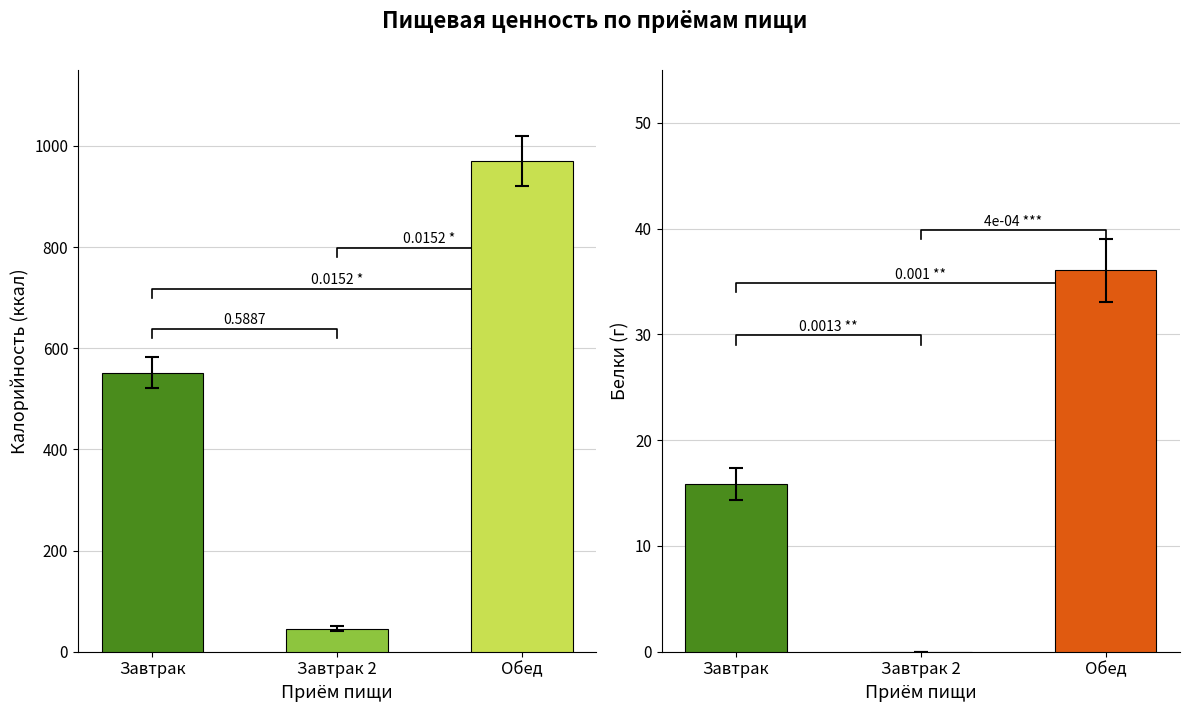

What is the label of the 2nd bar from the left?

Завтрак 2